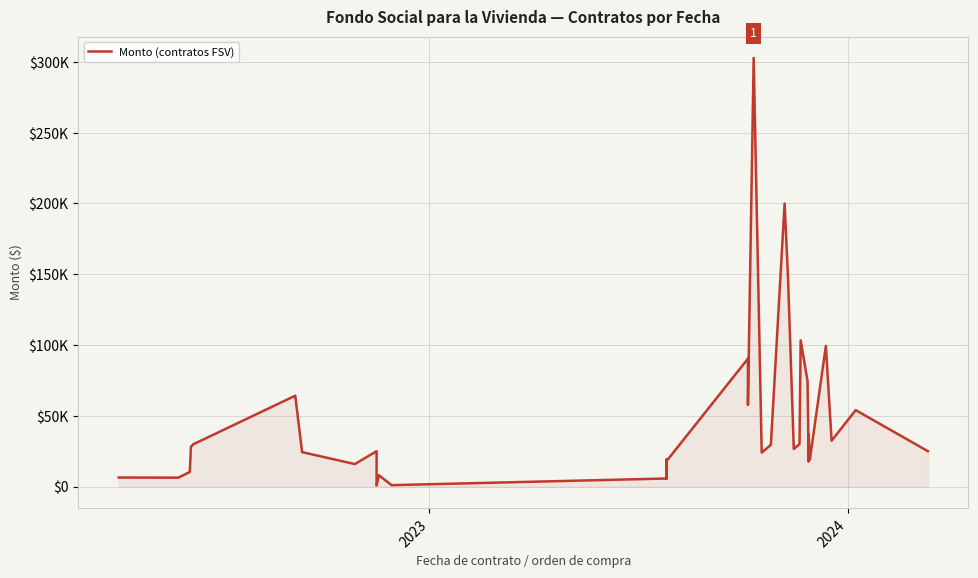

What is the greatest value displayed?

302783.5